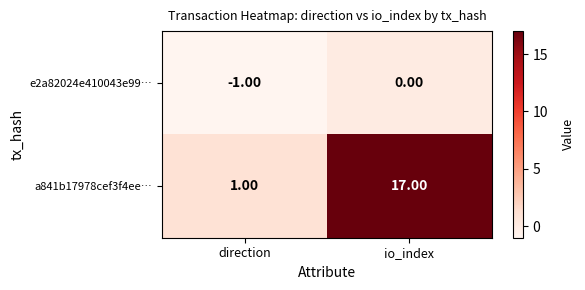

What is the total value across all series at io_index?

17